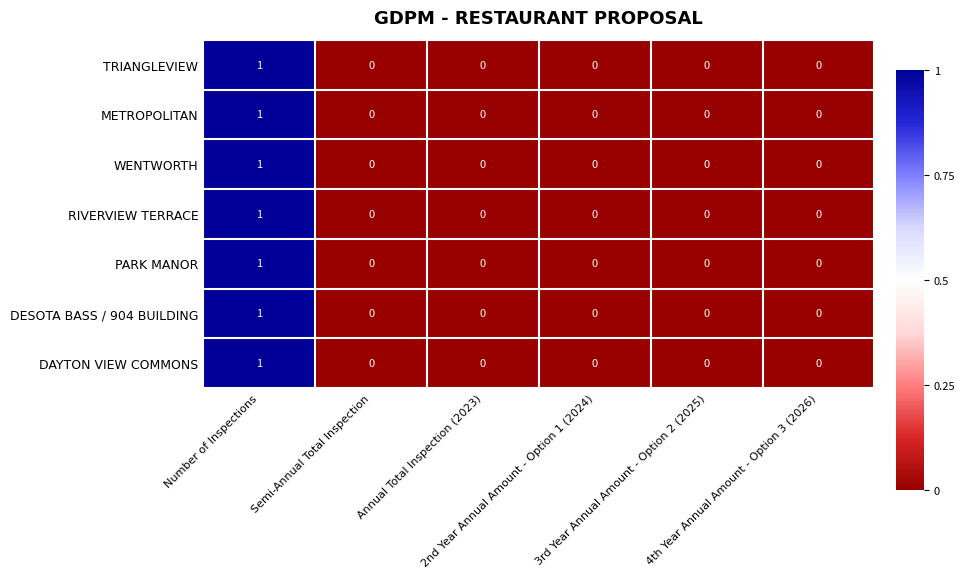

How many RIVERVIEW TERRACE values are between 0 and 1?

6